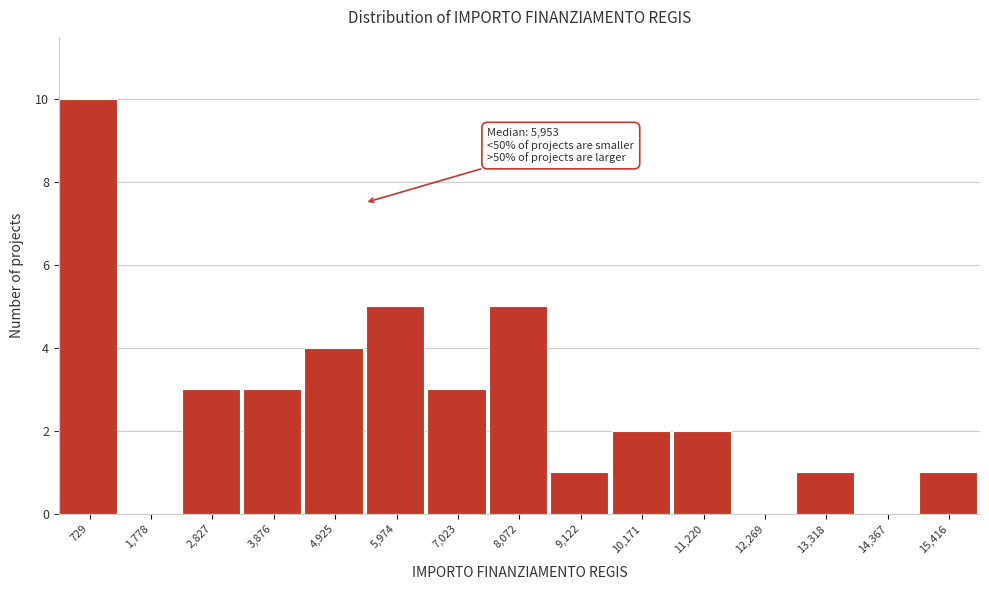

Reading left to right, list all the values displayed in this chart.

729=10	1,778=0	2,827=3	3,876=3	4,925=4	5,974=5	7,023=3	8,072=5	9,122=1	10,171=2	11,220=2	12,269=0	13,318=1	14,367=0	15,416=1